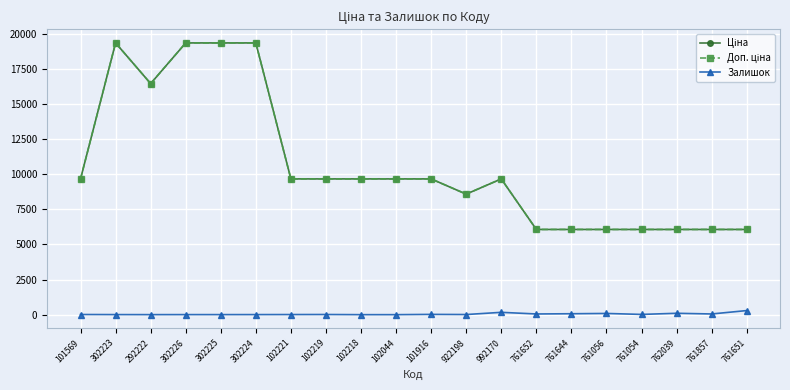

How many interior local peaks does the Залишок series have?

5